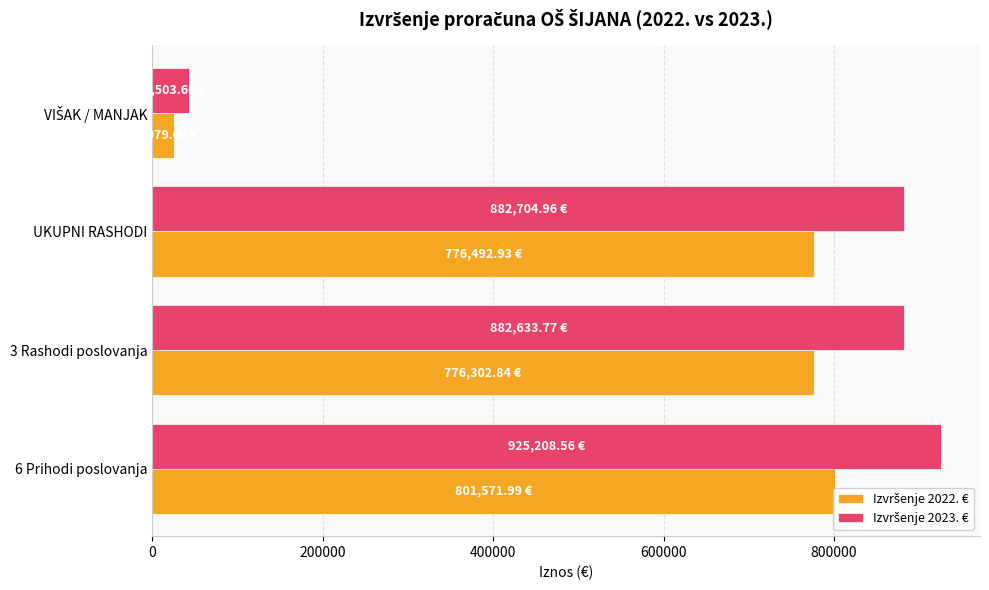

Count the number of categories in the chart.

4